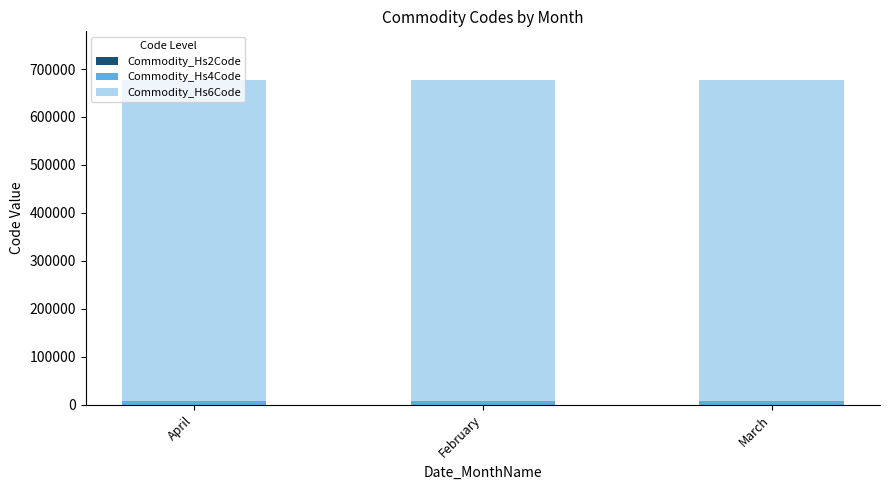

What is the label of the 3rd bar from the right?

April